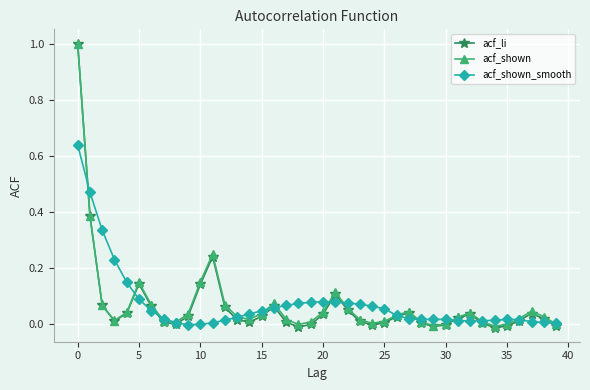

Which series has the widest spread of values?

acf_li